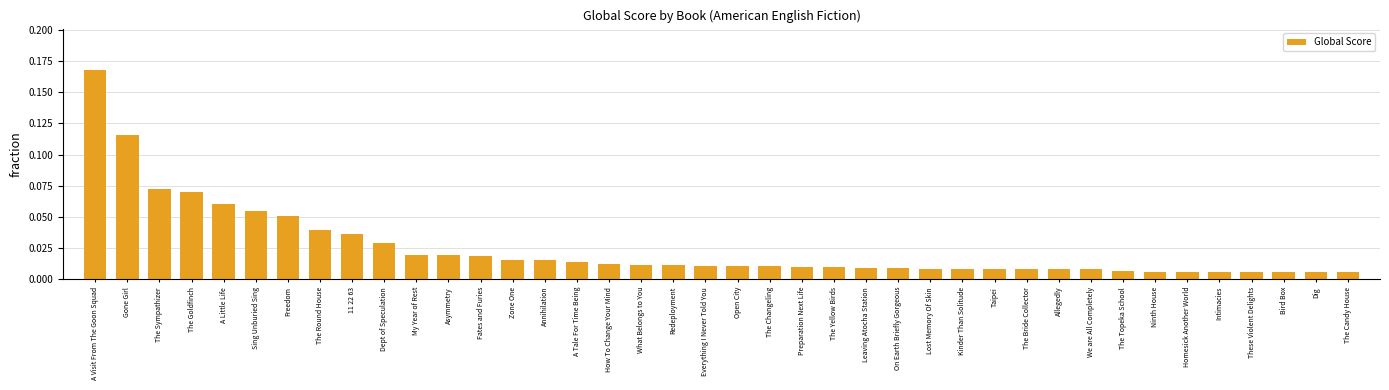

What is the label of the 9th bar from the right?

We are All Completely